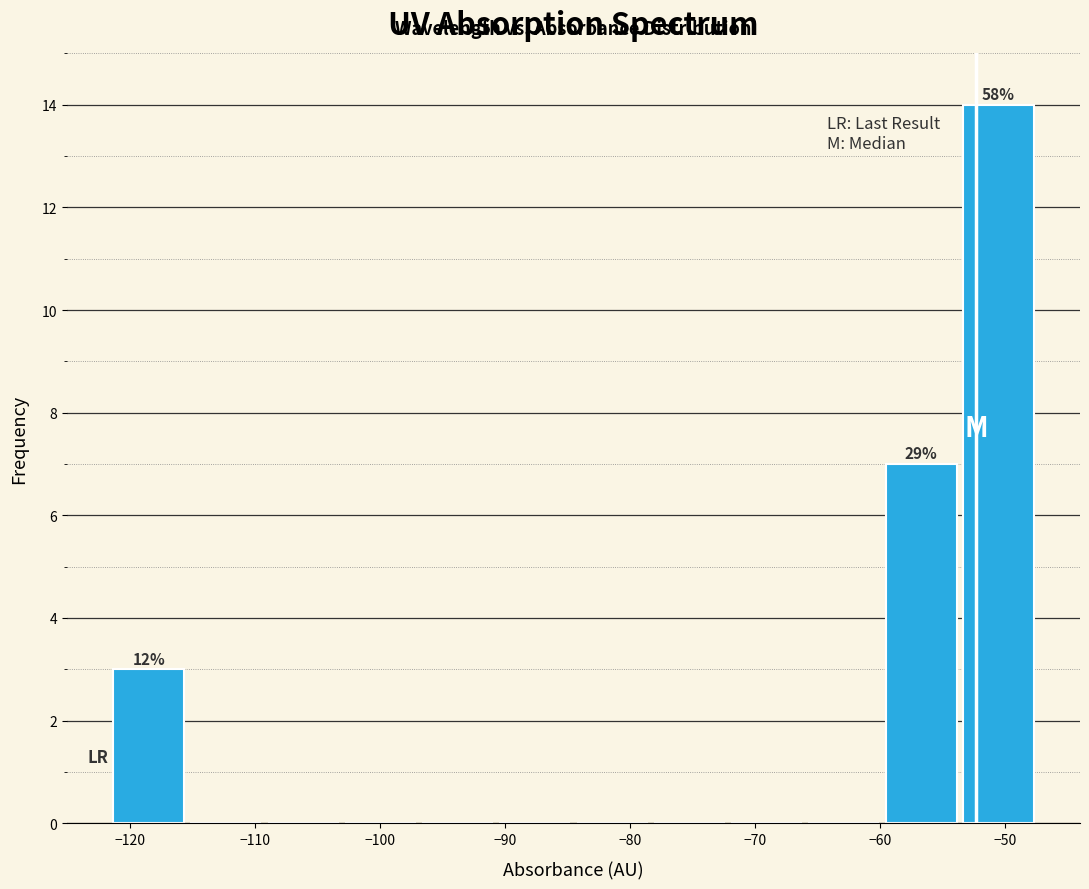

Over which range of the x-axis is the bar tallest?

-54 to -47